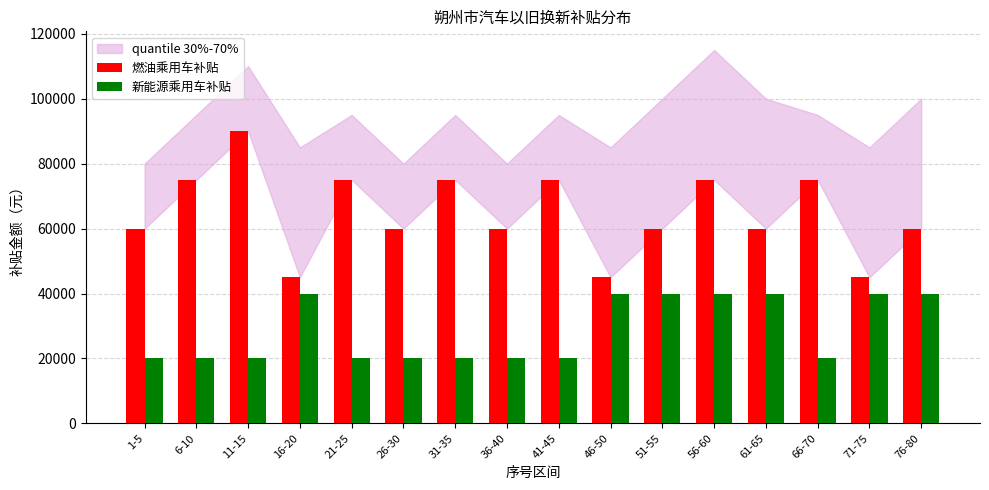

Reading left to right, extract all data points from this chart.

燃油乘用车补贴: 1-5=60000	6-10=75000	11-15=90000	16-20=45000	21-25=75000	26-30=60000	31-35=75000	36-40=60000	41-45=75000	46-50=45000	51-55=60000	56-60=75000	61-65=60000	66-70=75000	71-75=45000	76-80=60000
新能源乘用车补贴: 1-5=20000	6-10=20000	11-15=20000	16-20=40000	21-25=20000	26-30=20000	31-35=20000	36-40=20000	41-45=20000	46-50=40000	51-55=40000	56-60=40000	61-65=40000	66-70=20000	71-75=40000	76-80=40000